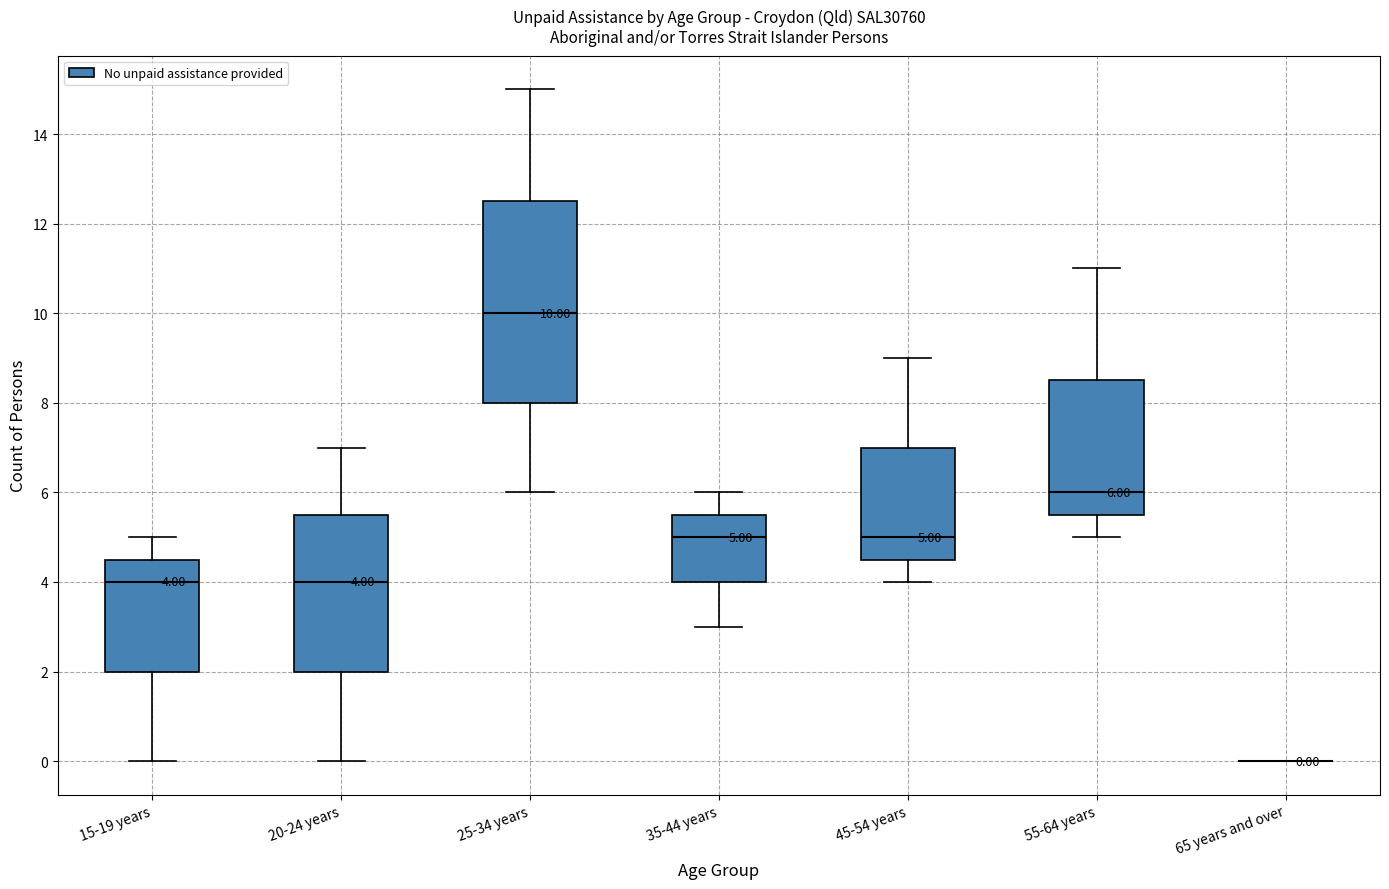

Comparing the boxes themselves (not the whiskers), which one is the tallest?

25-34 years